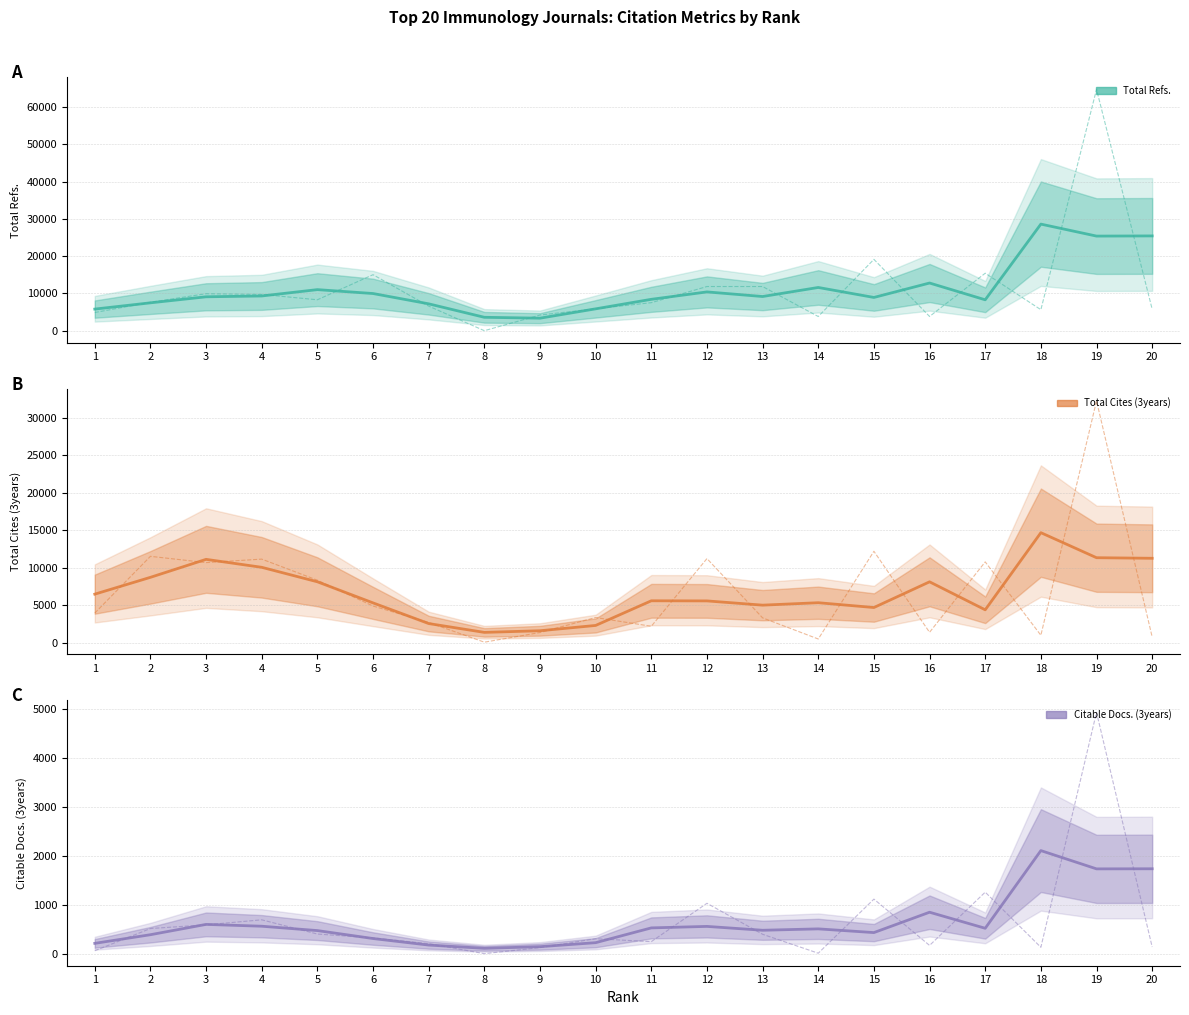

What are all the series names shown in the legend?

Total Refs., Total Cites (3years), Citable Docs. (3years)